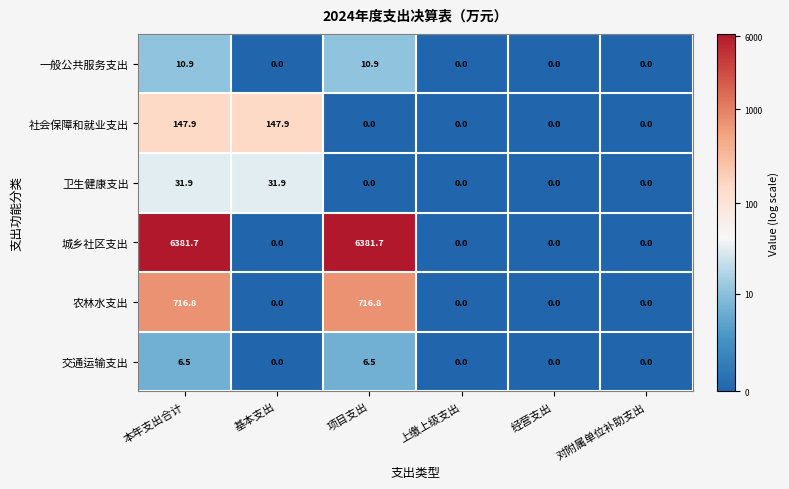

What is the sum of all 一般公共服务支出 values?

21.8